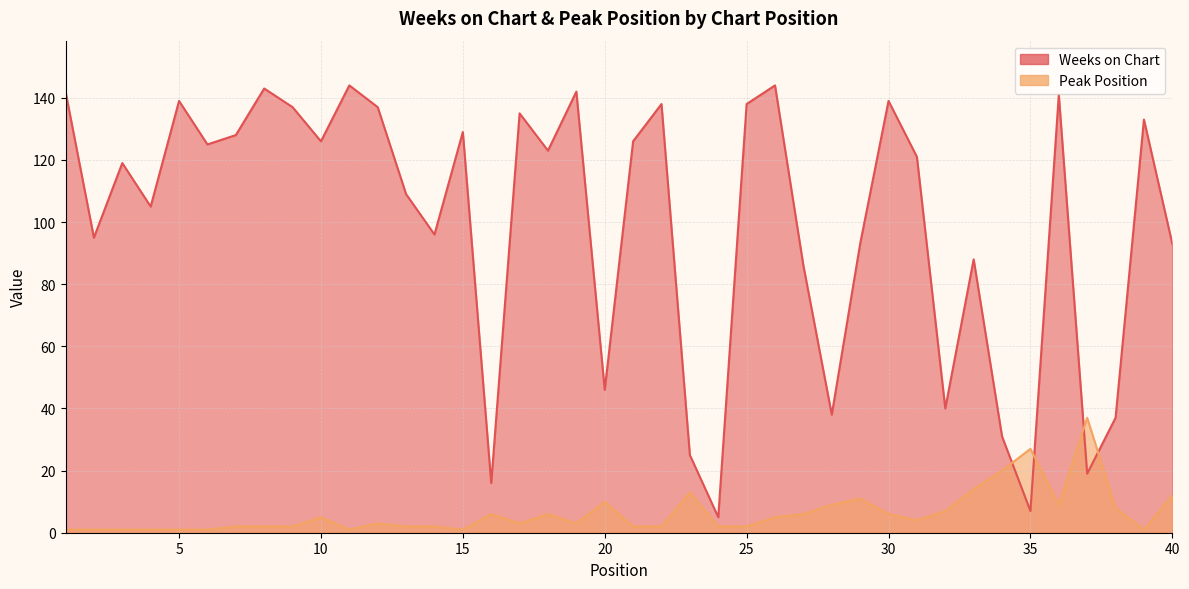

What is the difference between the second highest and minimum values in the Peak Position series?

26